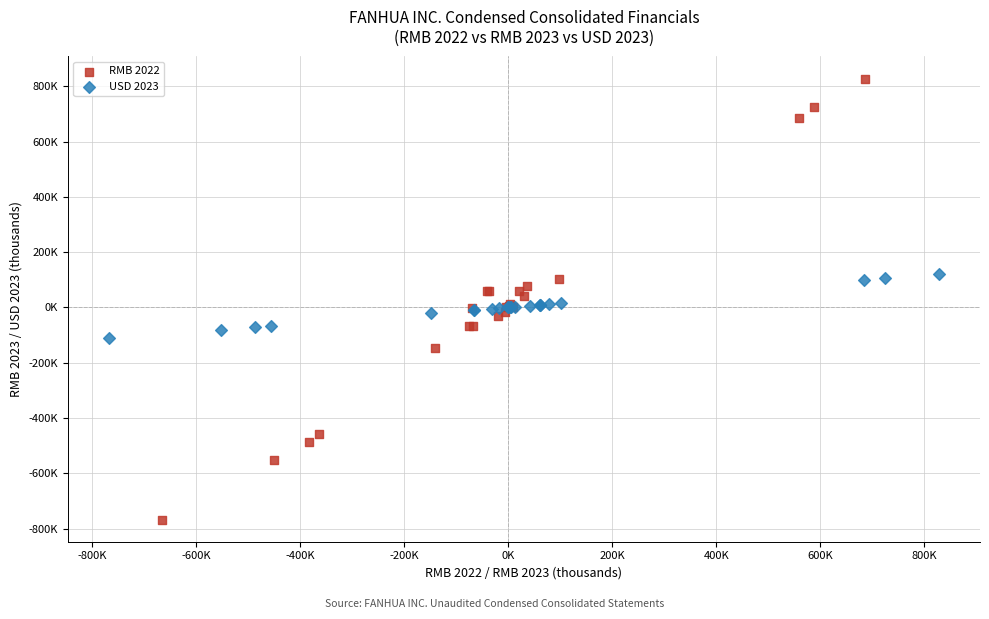

What are all the series names shown in the legend?

RMB 2022, USD 2023